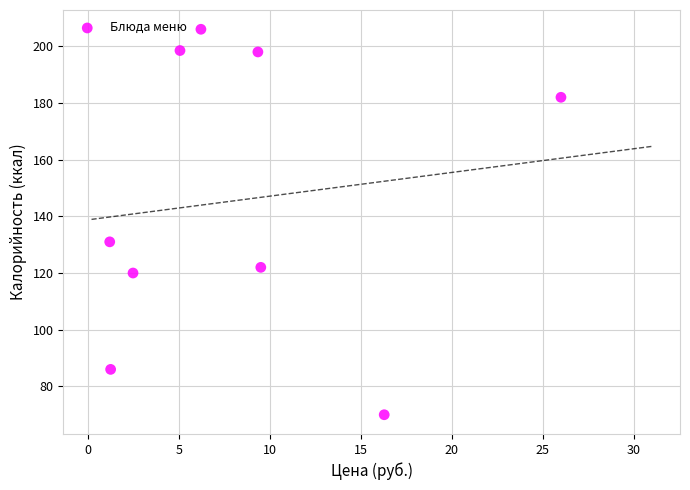

What is the average Y value?

145.9